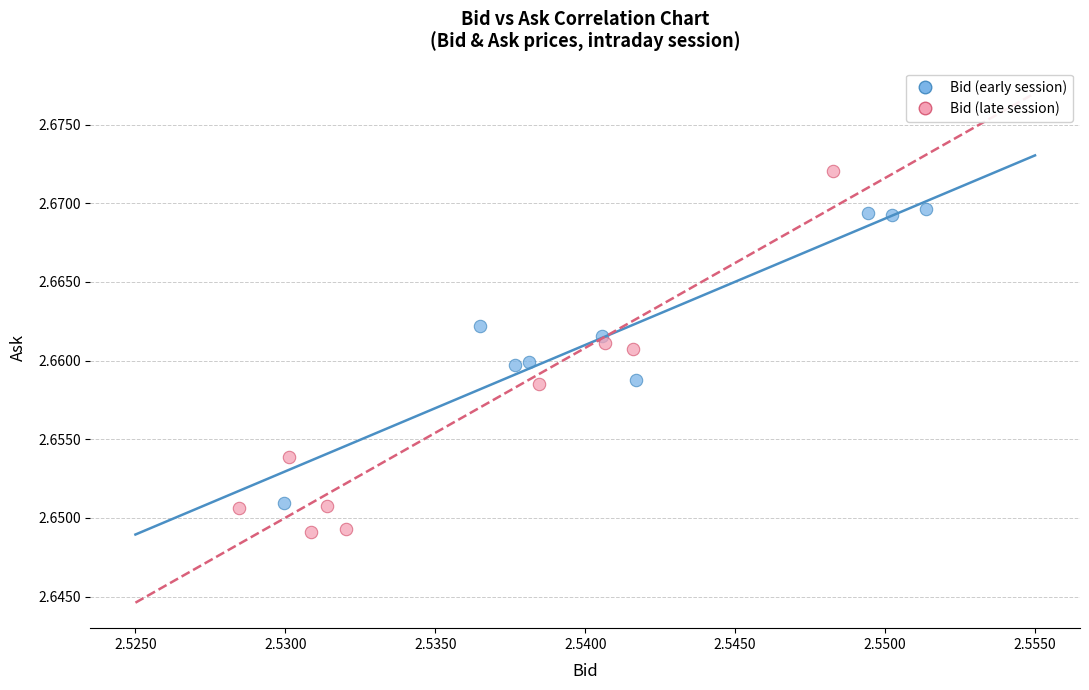

Which series contains the lowest Y value?

Bid (late session)